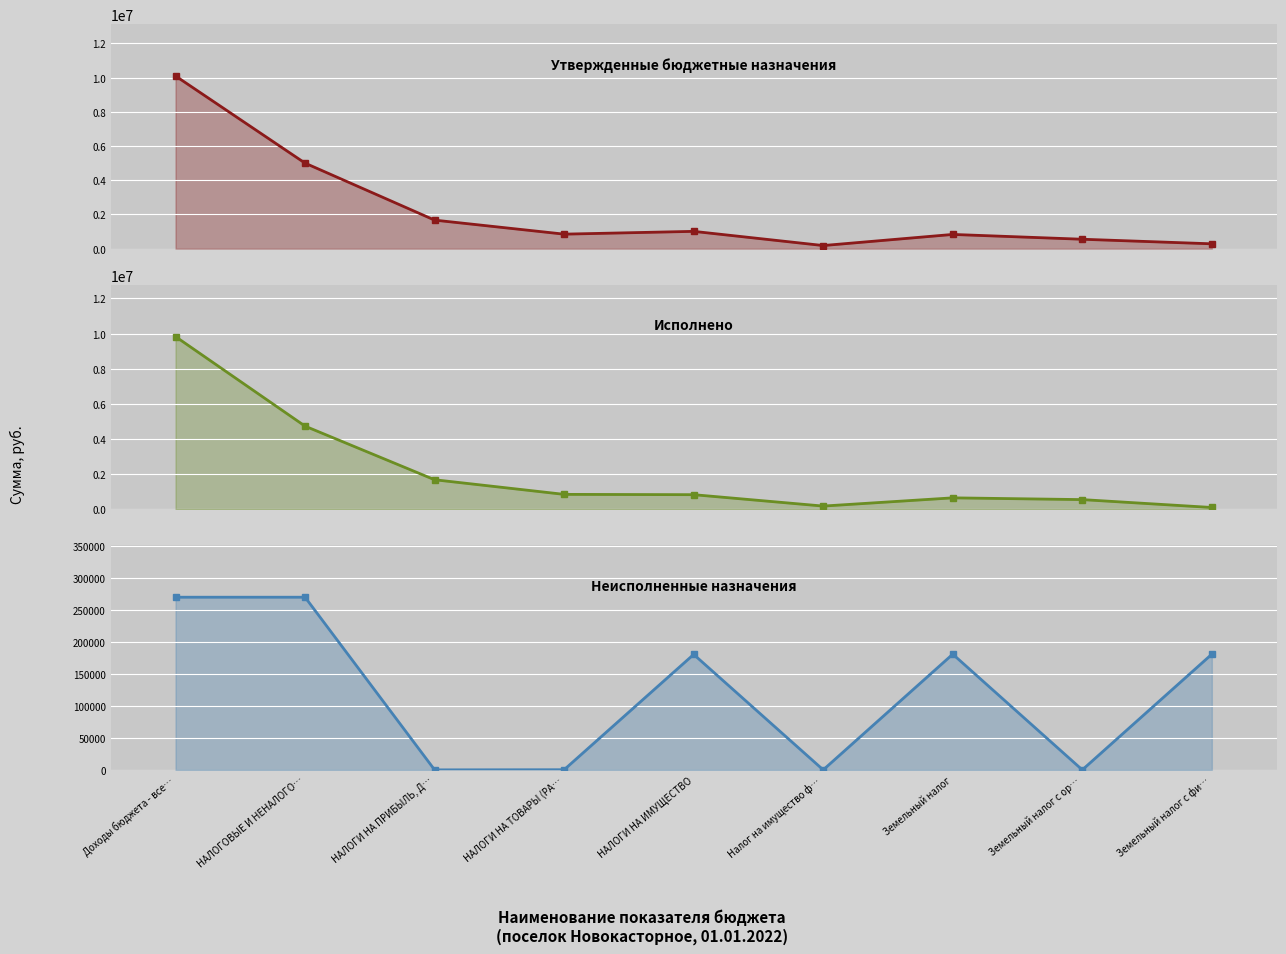

True or false: Утвержденные бюджетные назначения and Неисполненные назначения intersect in this chart.

False